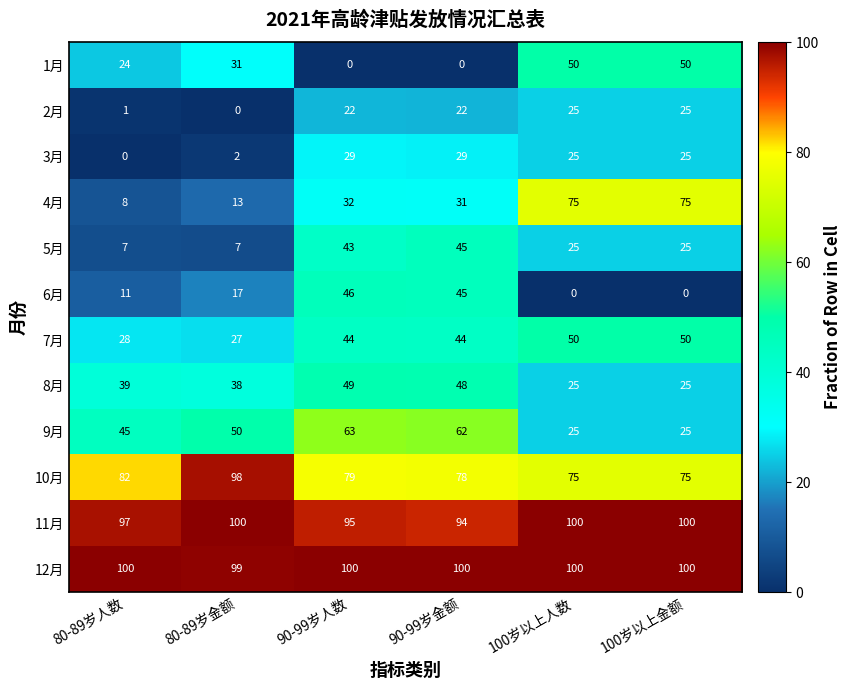

What is the difference between the highest and lowest values at 100岁以上人数?

100